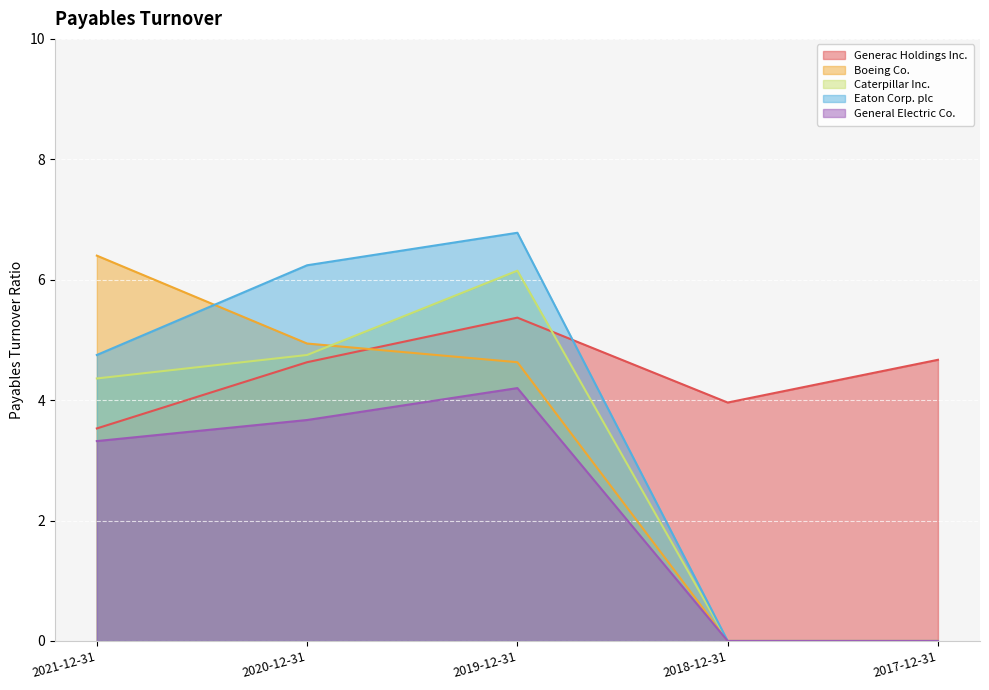

Is it true that General Electric Co. equals 1.9 at 2018-12-31?

False